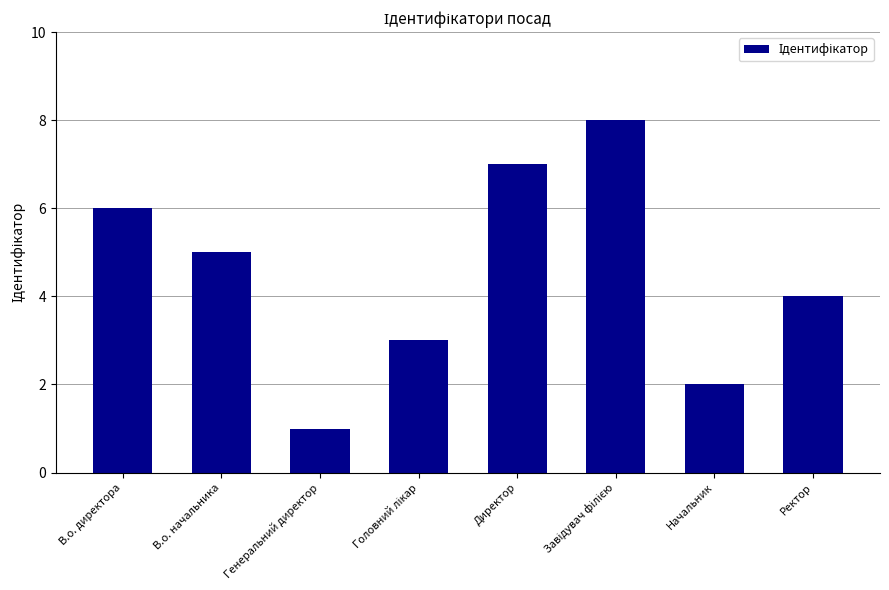

Which category has the lowest value across all series?

Генеральний директор